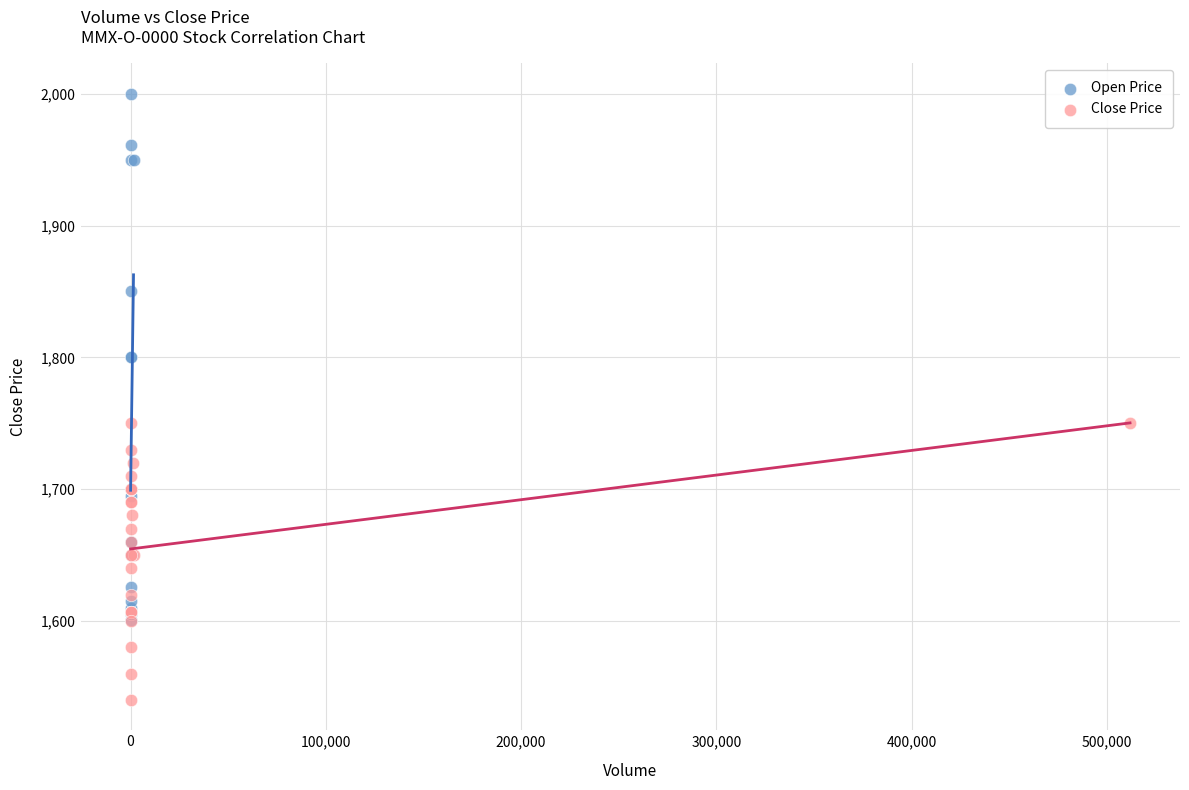

Which series has the widest spread of Y values?

Open Price